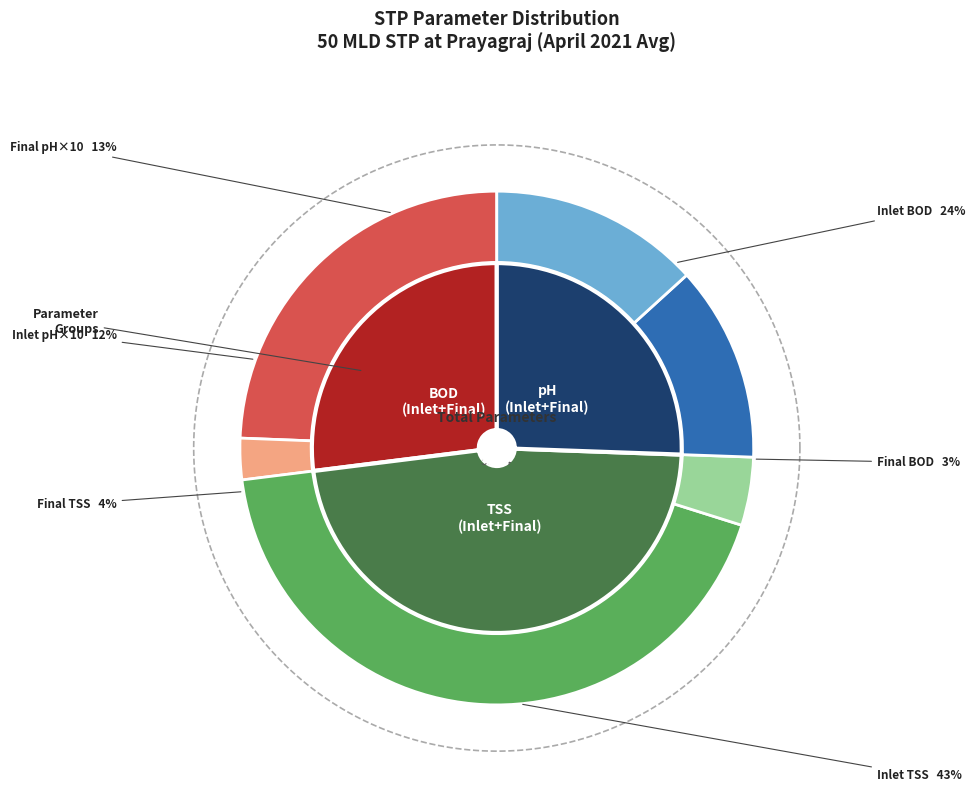

Does any single category account for the majority?

Yes